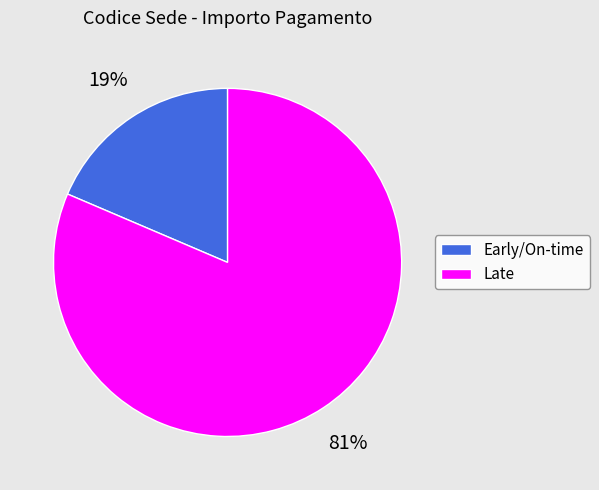

To the nearest percent, what is the average slice percentage?

50%